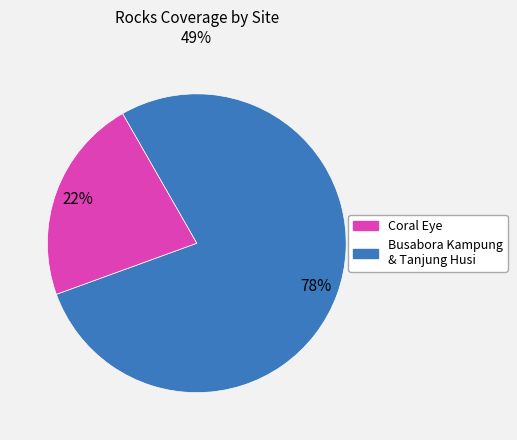

To the nearest percent, what is the average slice percentage?

50%